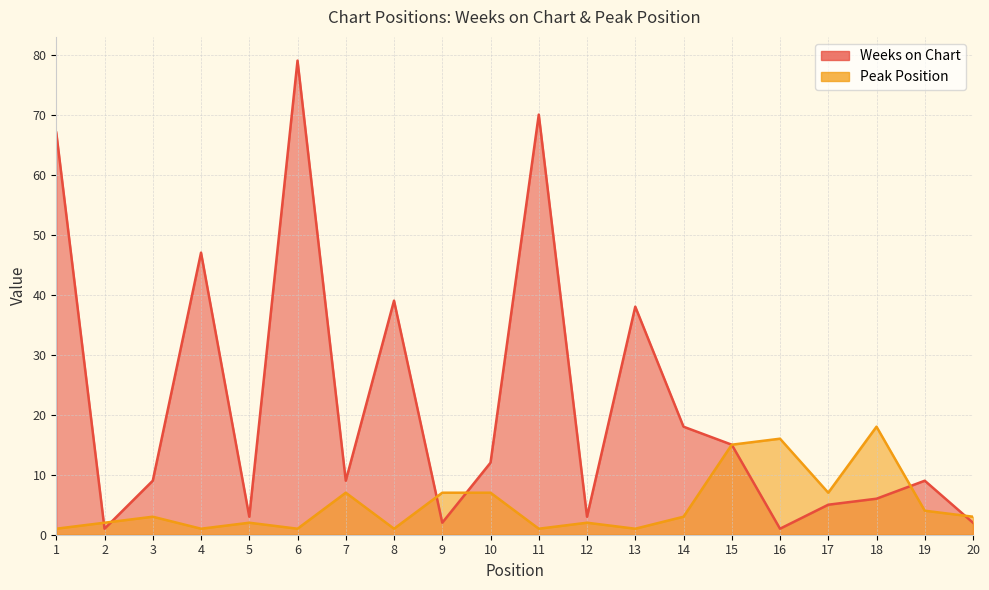

How many interior local peaks does the Peak Position series have?

6